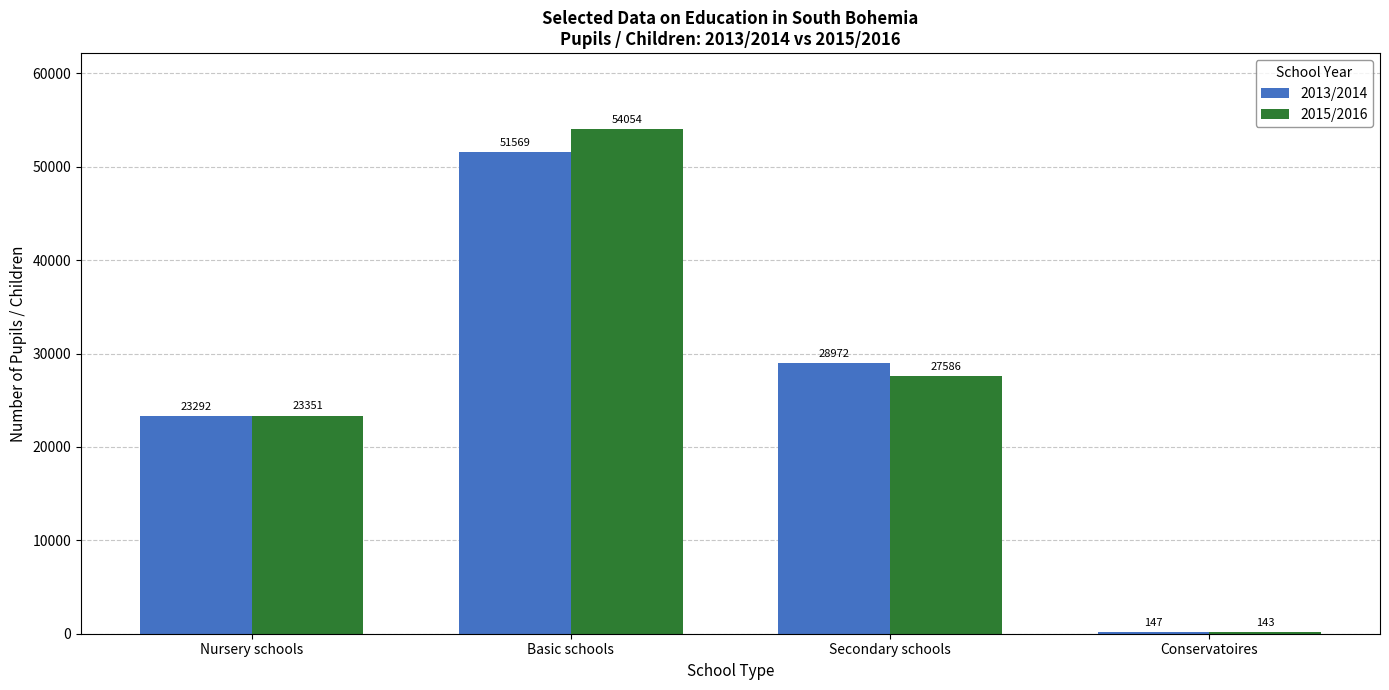

True or false: 2015/2016 has a value of 27586 at Secondary schools.

True